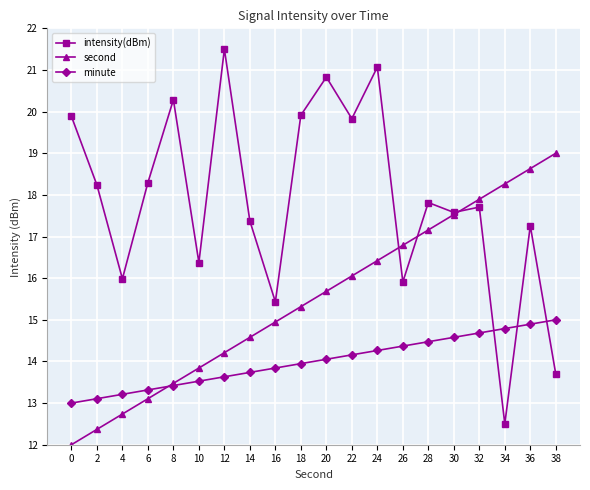

Count the number of categories in the chart.

20